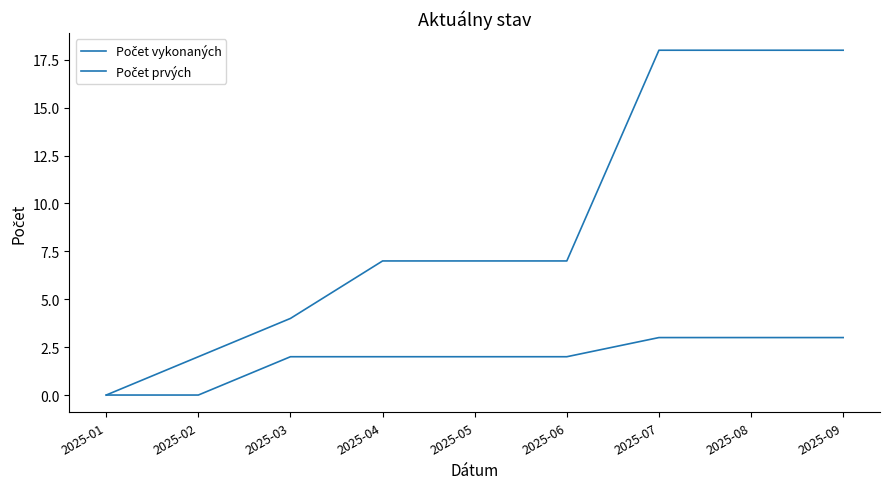

How many lines are shown in the chart?

2